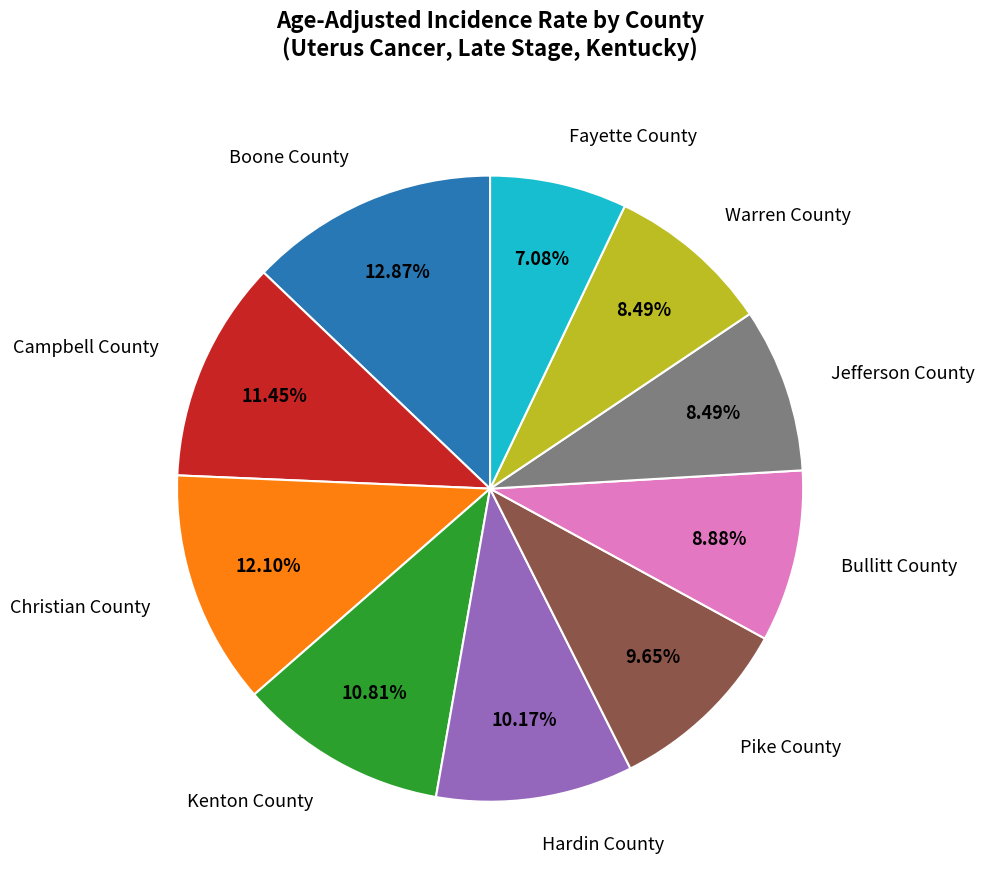

Count the number of slices in the pie.

10